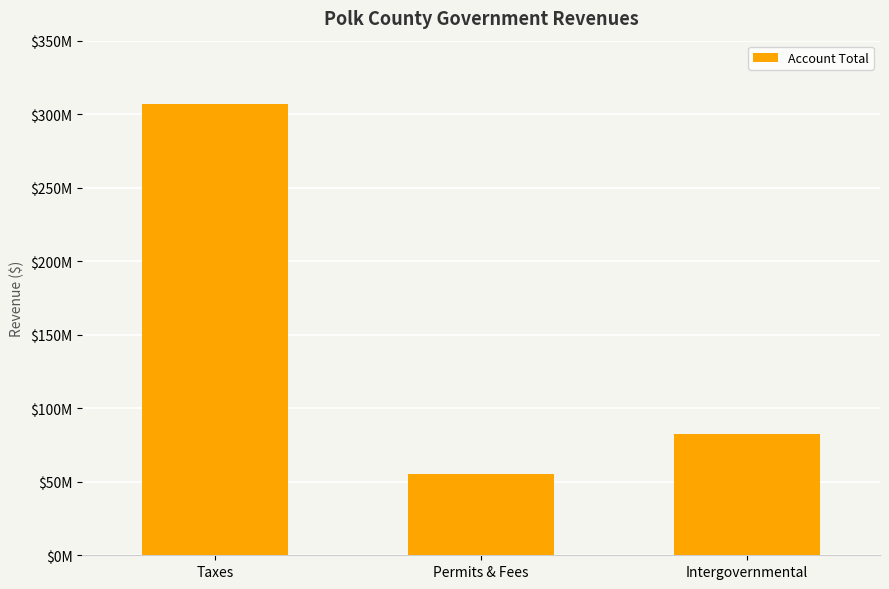

What is the greatest value displayed?

306847585